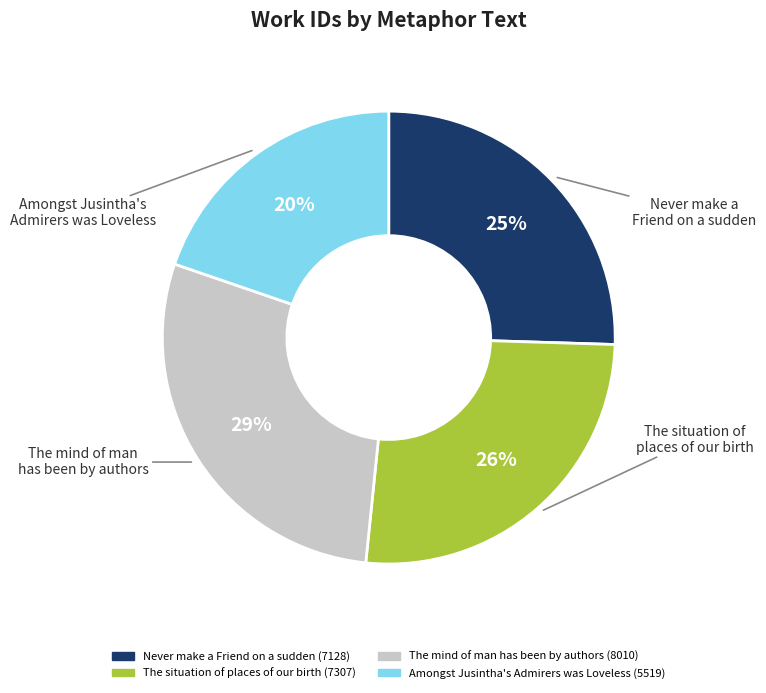

To the nearest percent, what is the average slice percentage?

25%